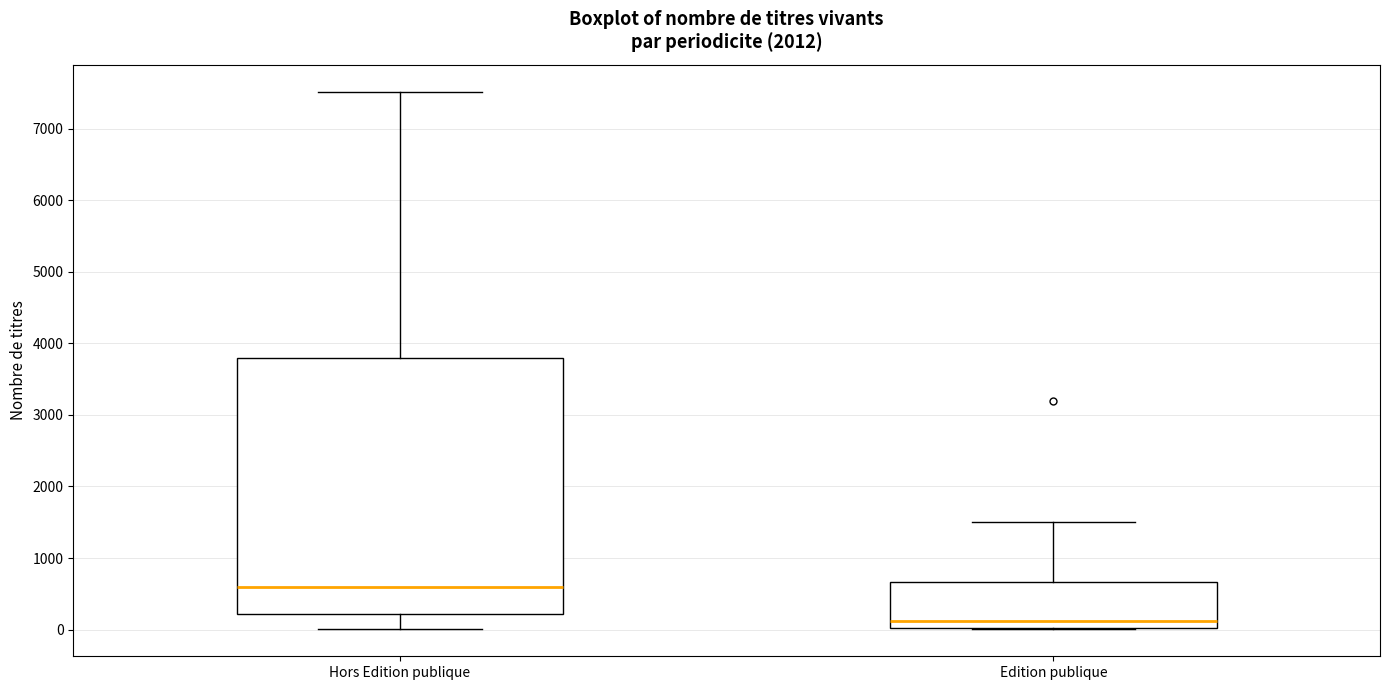

Where is the lower edge of the box for Edition publique on the y-axis? The values are not printed on the chart, so give them approximately, as read against the axis.

0